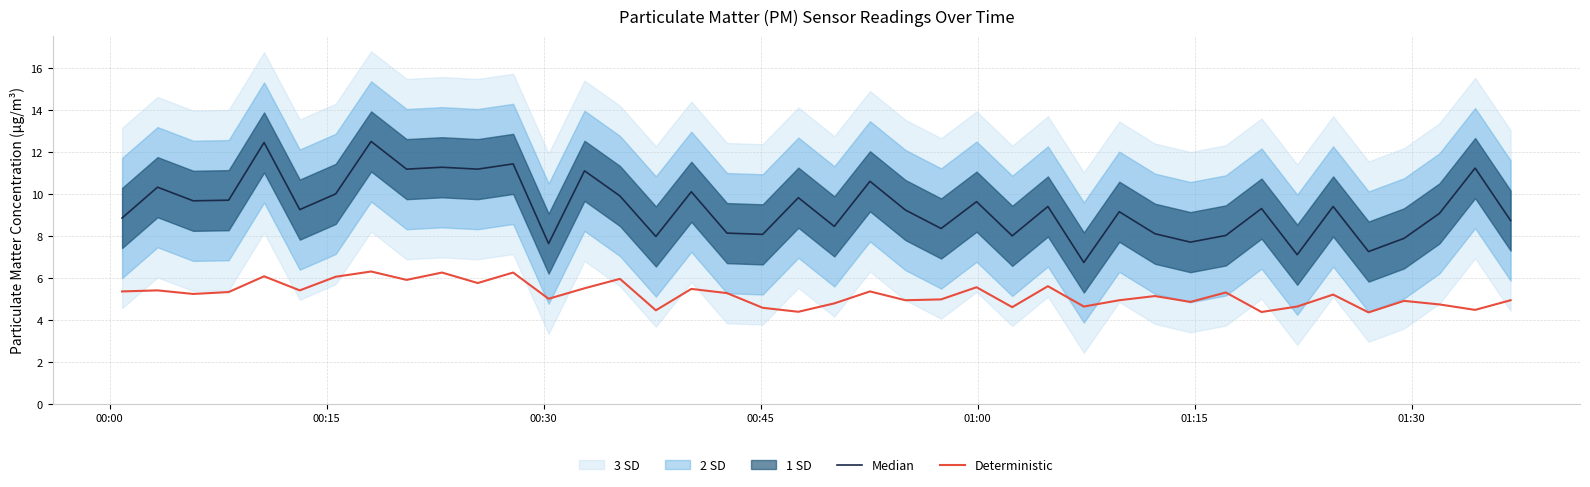

What is the maximum value for Deterministic?

6.3